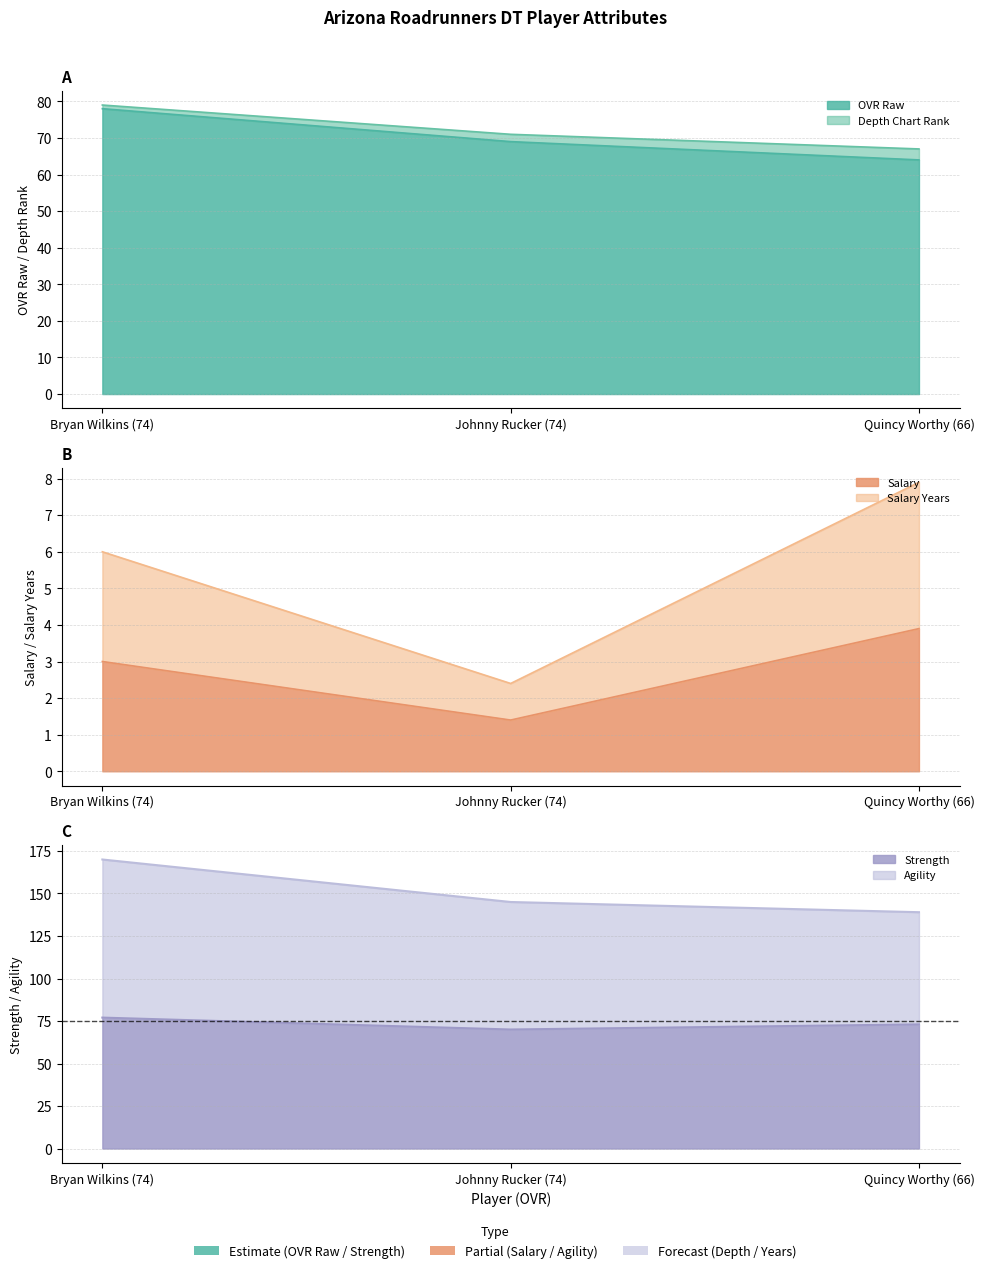

At Bryan Wilkins (74), list the series in order from largest to smallest.

agility, depth_chart_rank, ovr_raw, strength, salary_years, salary